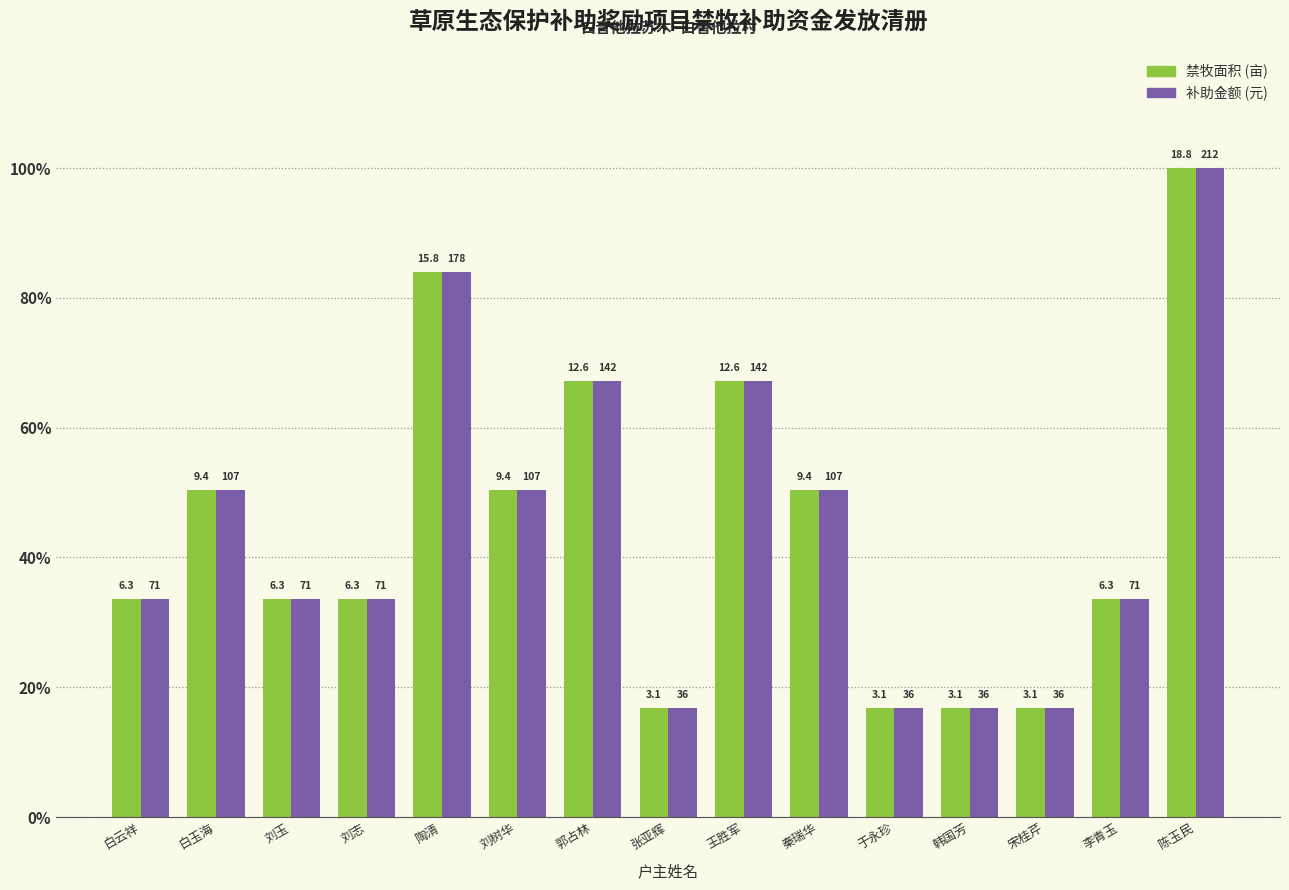

What is the label of the 4th bar from the right?

韩国芳